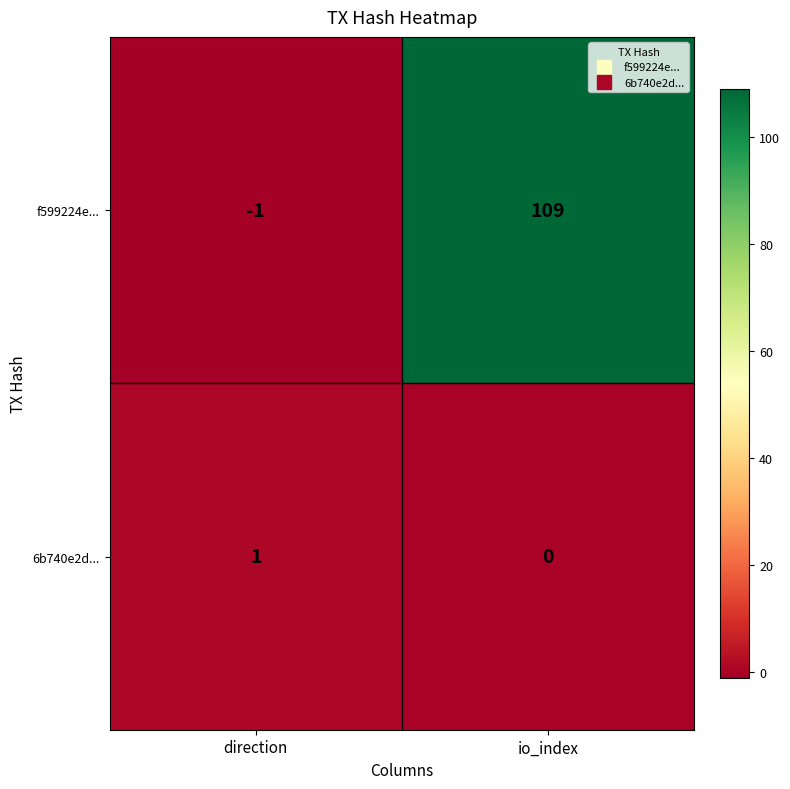

Reading left to right, extract all data points from this chart.

f599224e...: -1	109
6b740e2d...: 1	0